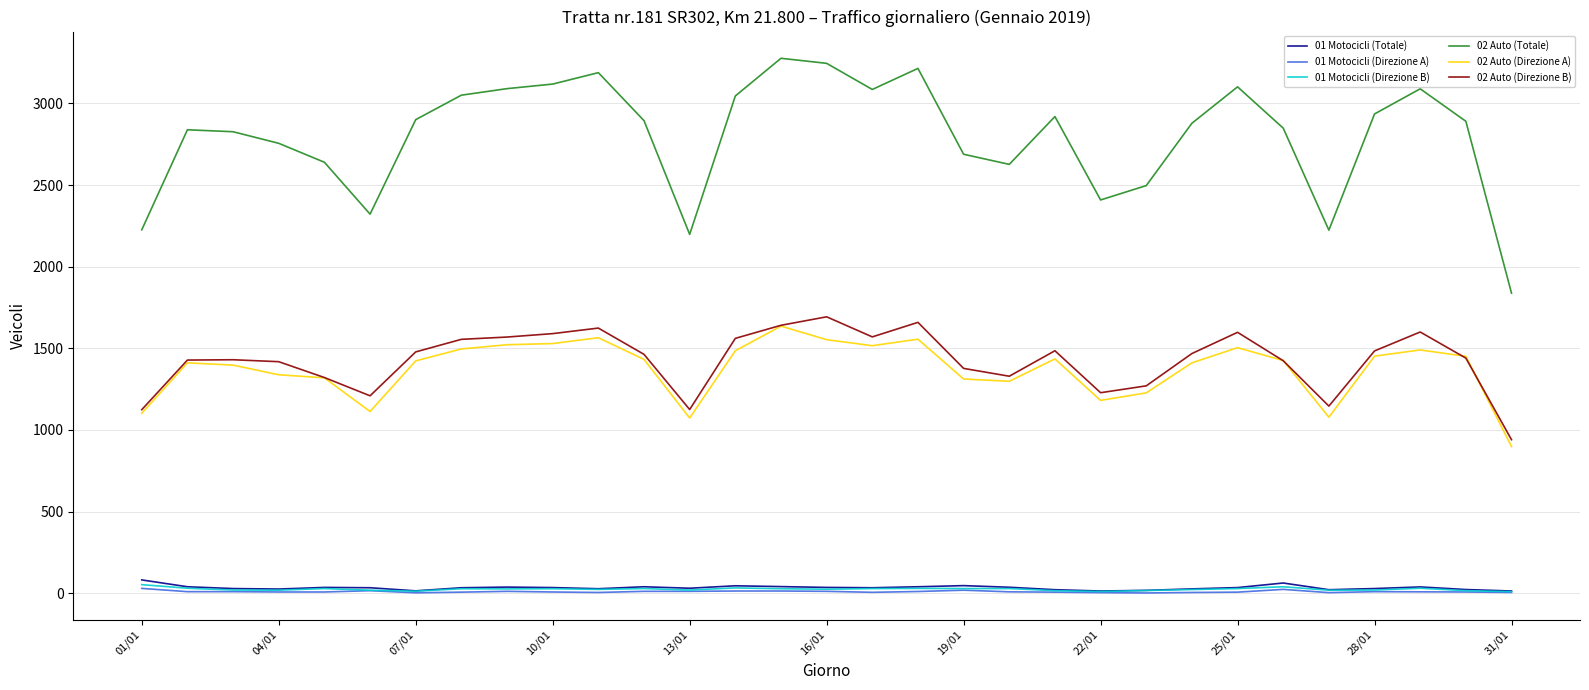

Which series has the largest total across all categories?

02 Auto (Totale)